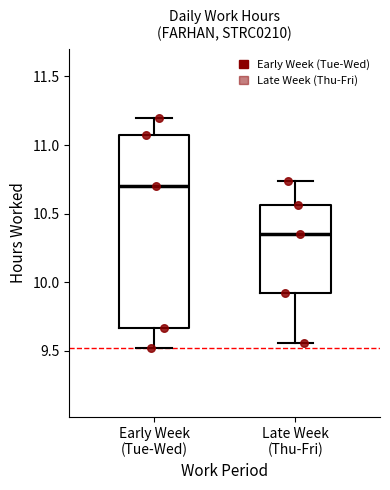

Reading left to right, read every box against the y-axis: the position of its median line, the range the box covers, and the ends of its whiskers. The values are not printed on the chart, so give them approximately, as read against the axis.

Early Week (Tue-Wed): median 10.70, box 9.65 to 11.05, whiskers 9.50 to 11.20
Late Week (Thu-Fri): median 10.35, box 9.90 to 10.55, whiskers 9.55 to 10.75